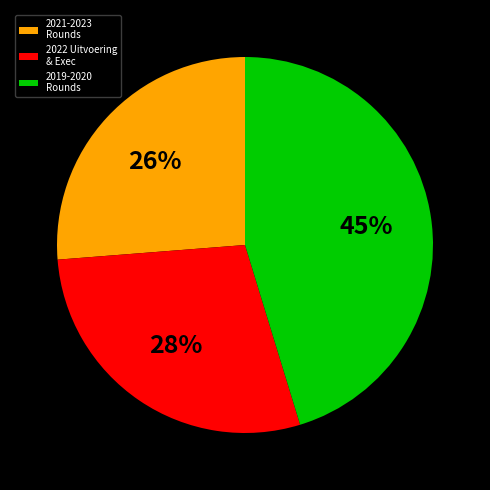

Does any single category account for the majority?

No